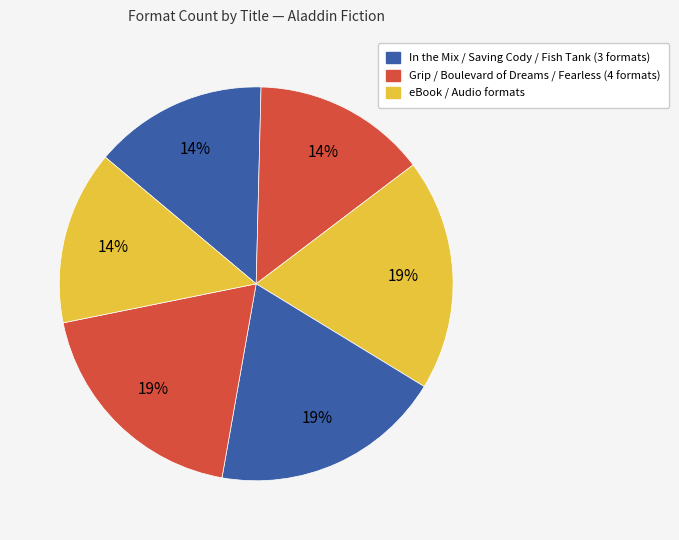

How many segments does this pie chart have?

6